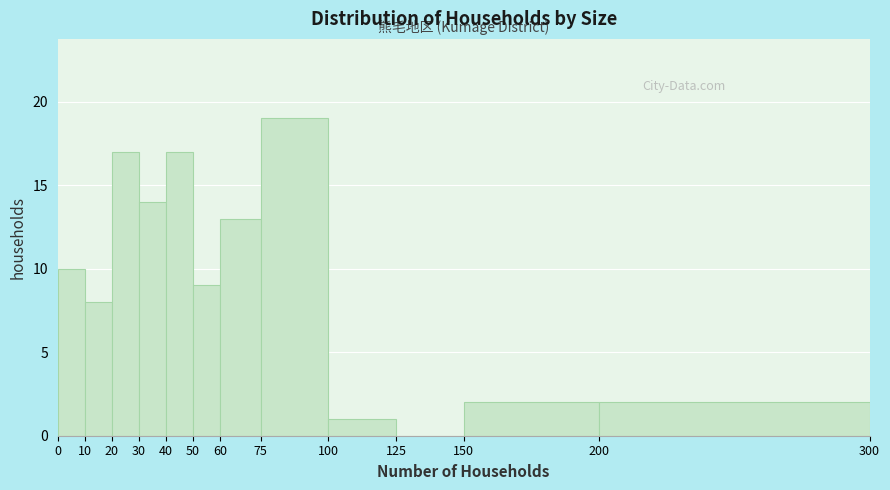

Reading left to right, transcribe this chart: for each bar, give the range it covers on the x-axis and its height. The values are not printed on the chart, so give them approximately, as read against the axis.

0 to 10: 10
10 to 20: 8
20 to 30: 17
30 to 40: 14
40 to 50: 17
50 to 60: 9
60 to 75: 13
75 to 100: 19
100 to 125: 1
125 to 150: 0
150 to 200: 2
200 to 300: 2